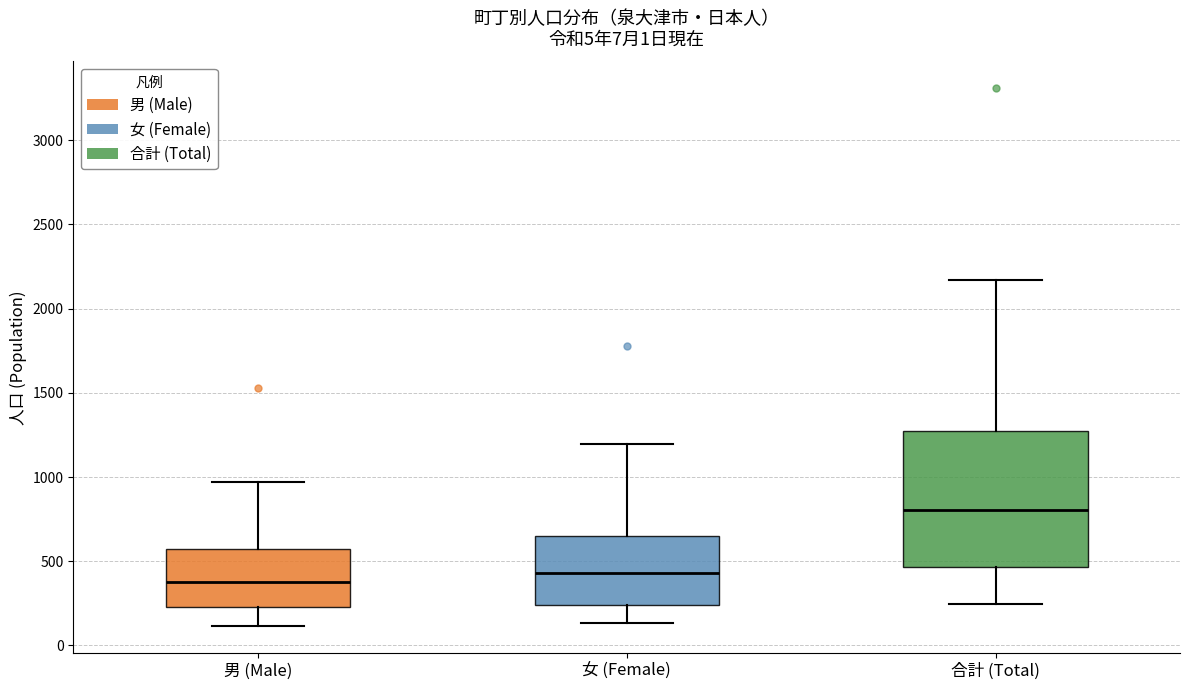

Which box has the highest median line?

合計 (Total)